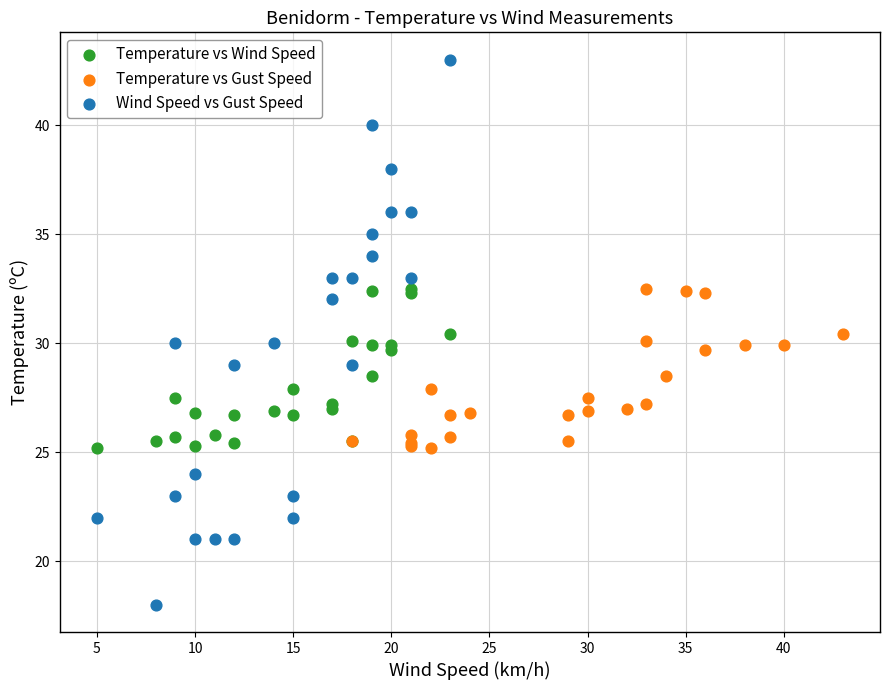

Which series has the widest spread of Y values?

Wind Speed vs Gust Speed